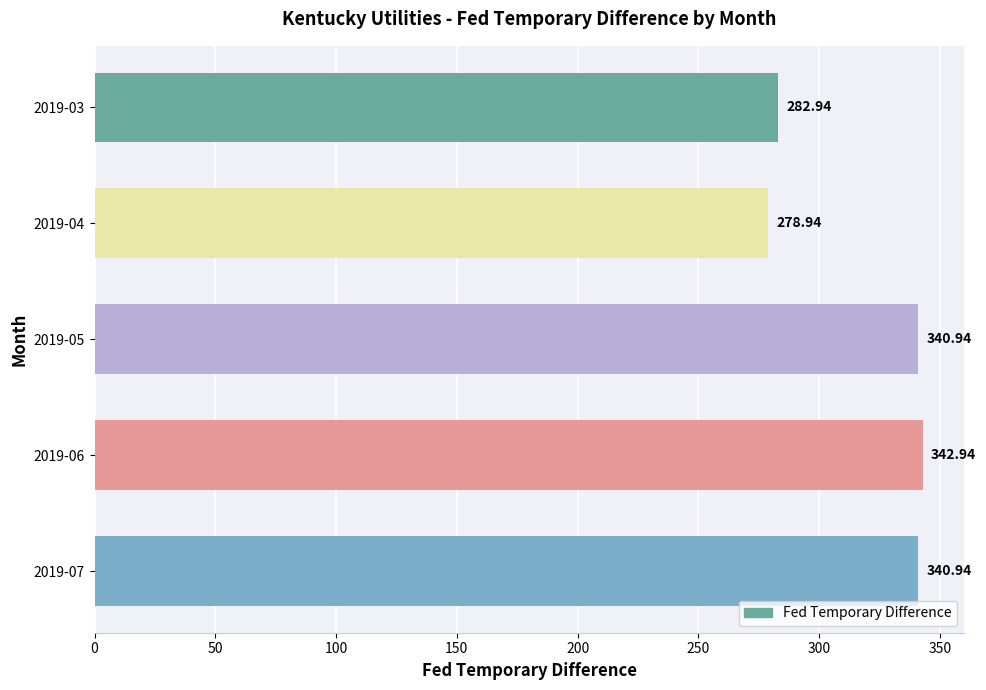

Are the bars horizontal?

Yes